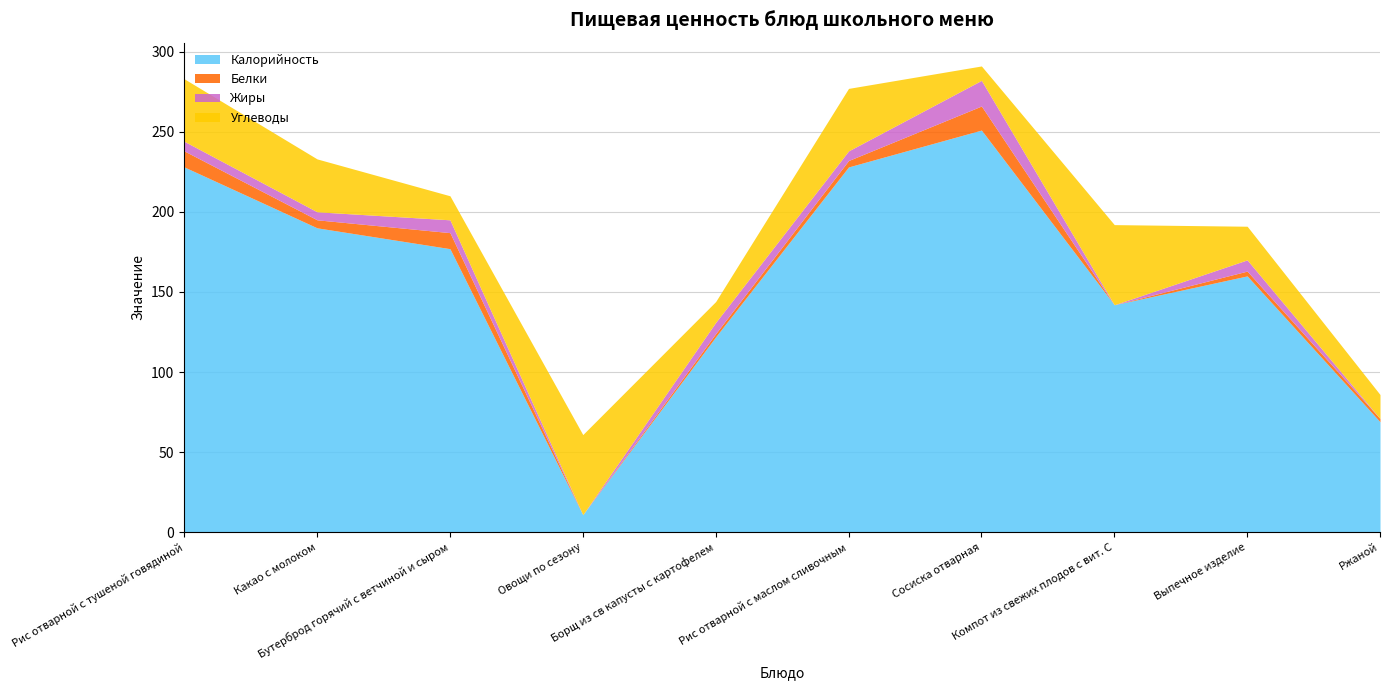

At which label does Калорийность reach its minimum?

Овощи по сезону